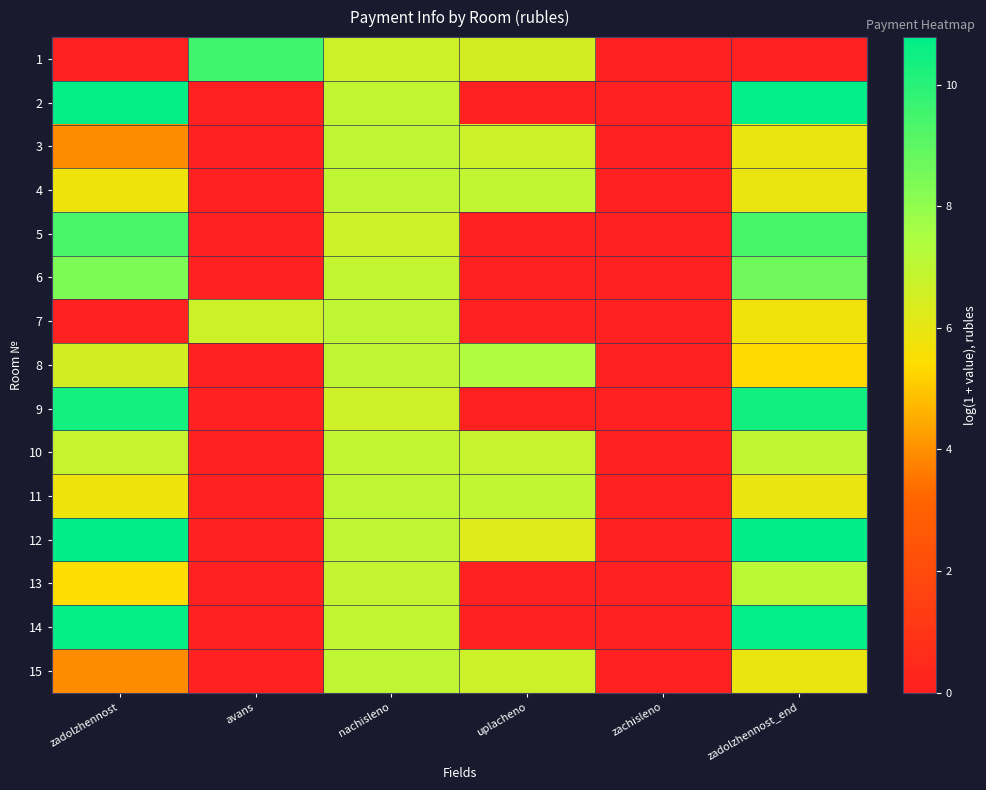

What is the total value across all series at avans?

16.2